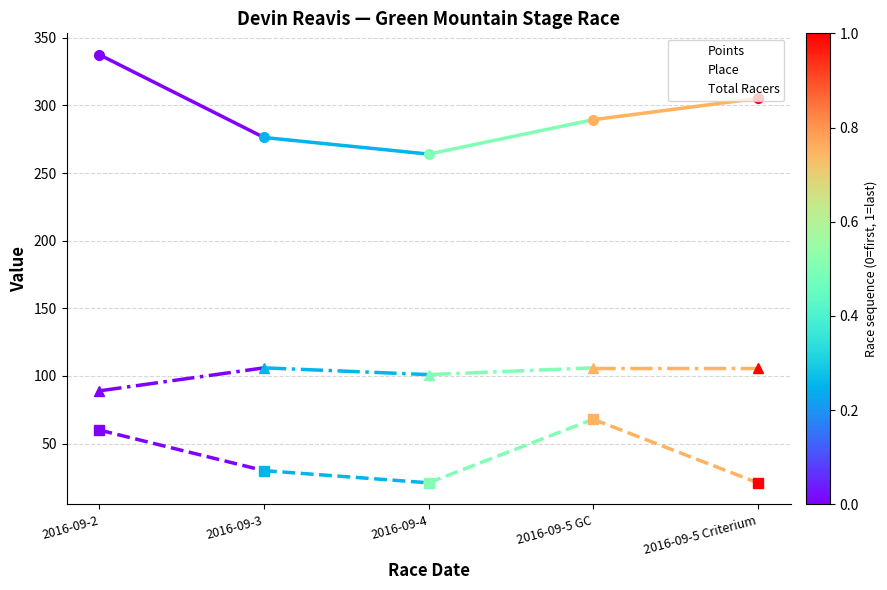

What position from the right is 2016-09-2?

5